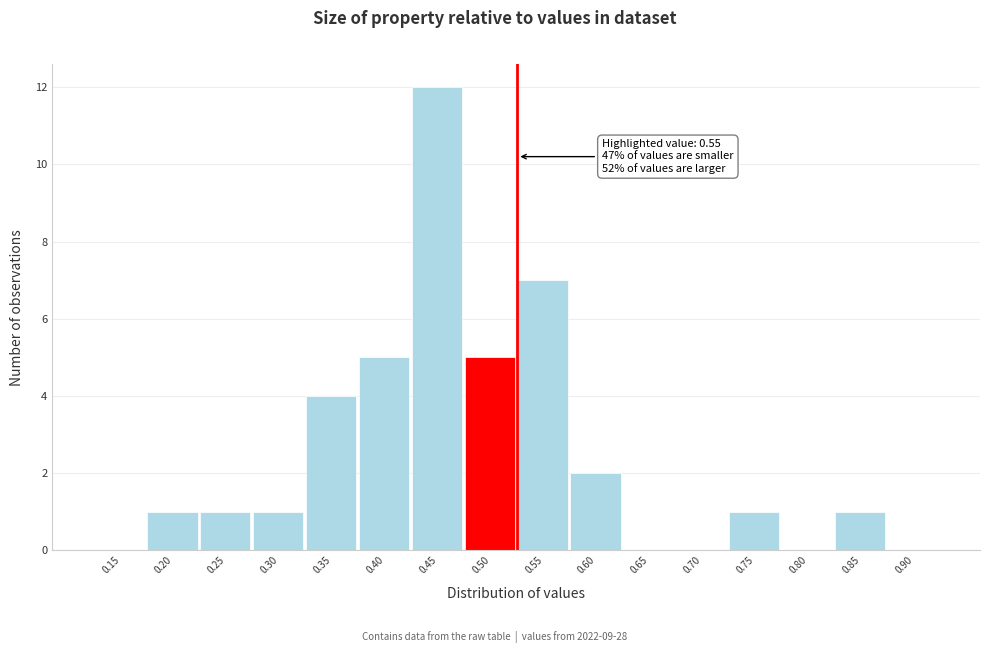

Reading left to right, extract all data points from this chart.

0.15=0	0.20=1	0.25=1	0.30=1	0.35=4	0.40=5	0.45=12	0.50=5	0.55=7	0.60=2	0.65=0	0.70=0	0.75=1	0.80=0	0.85=1	0.90=0